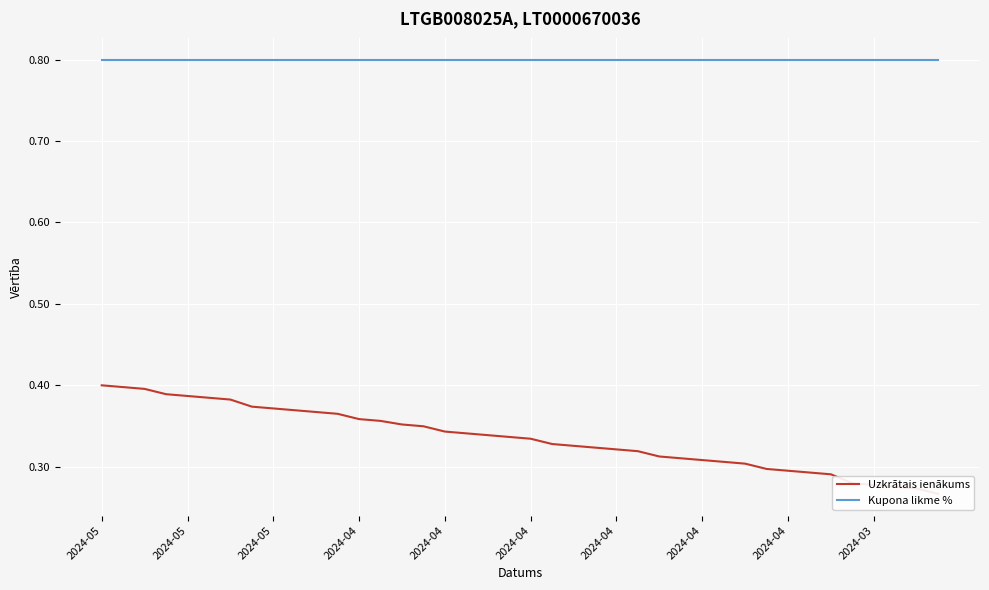

Is the value of Uzkrātais ienākums at 31 greater than the value of Kupona likme % at 14?

No